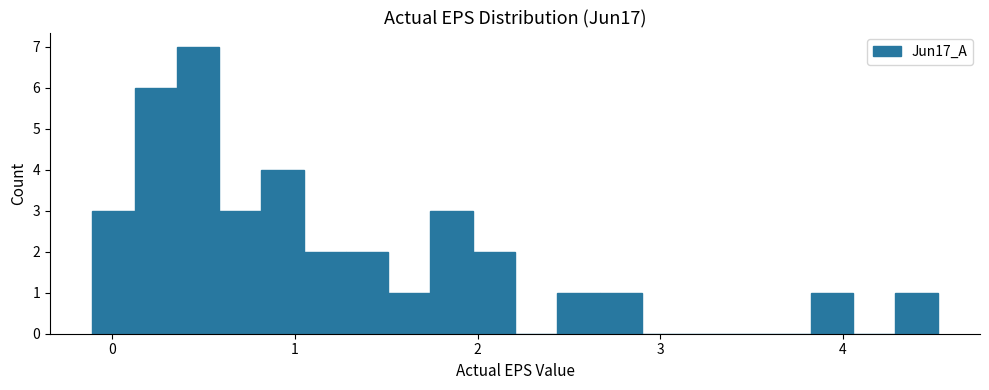

Read against the x-axis, roughly where is the centre of the tallest bar?

0.5